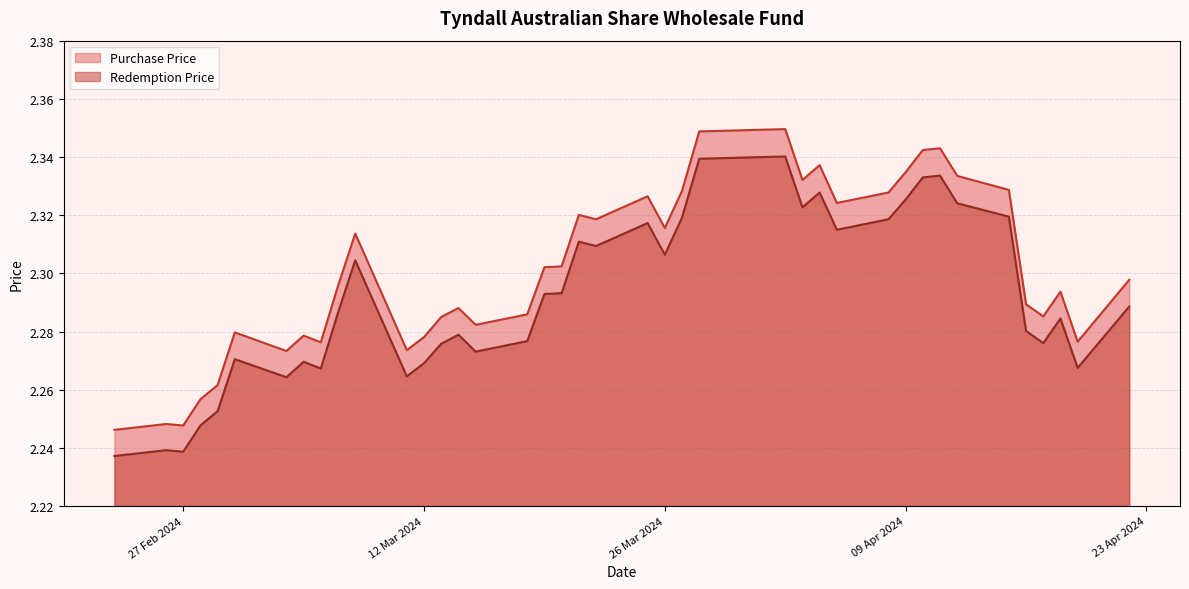

How many lines are shown in the chart?

2